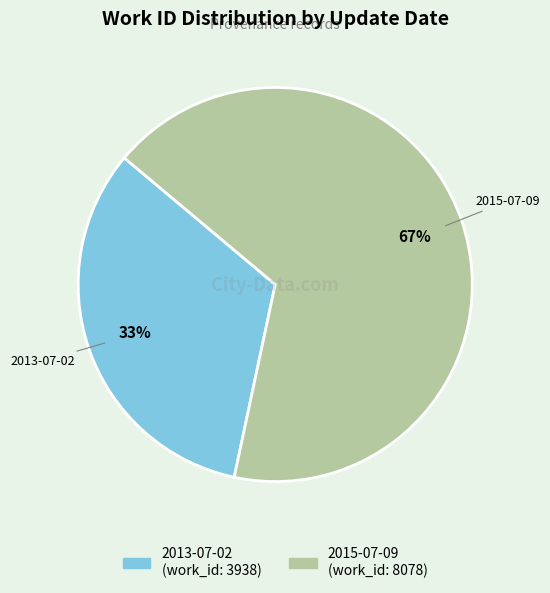

Which has a higher value, 2015-07-09 or 2013-07-02?

2015-07-09